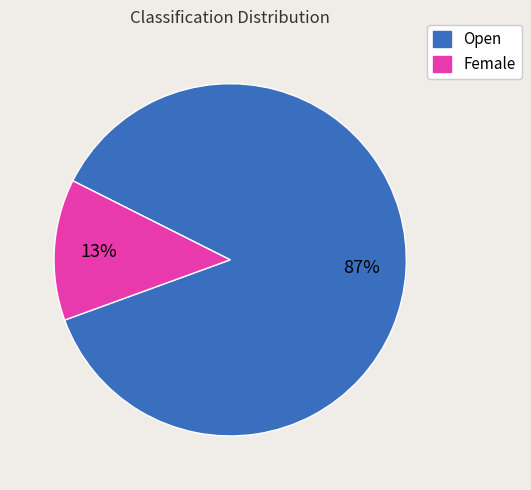

Do Female and Open together represent more than half of the pie?

Yes